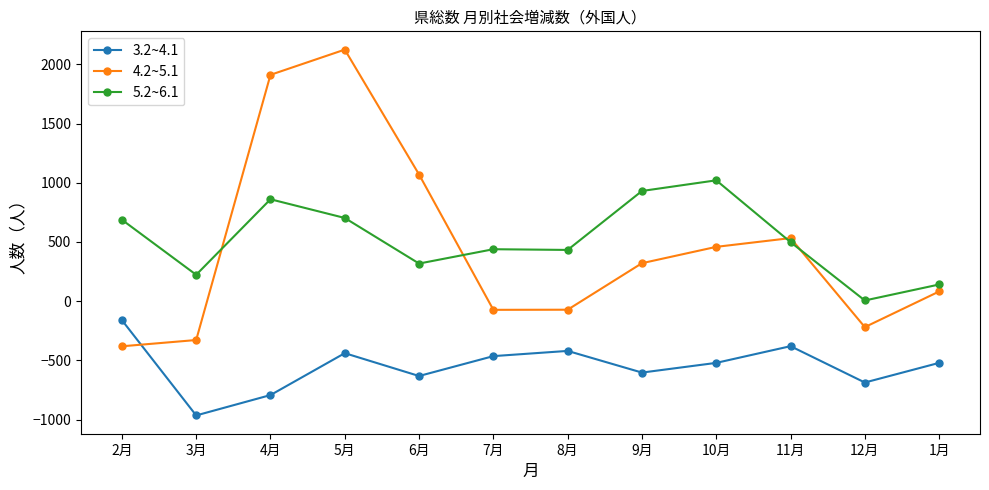

What is the value of the 3.2~4.1 point at the 9th from the left?

-521